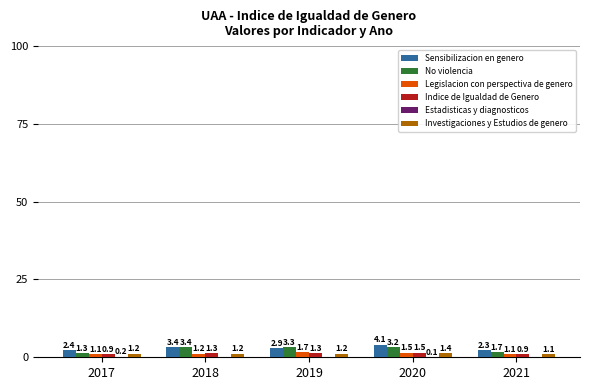

Does the chart contain stacked bars?

No